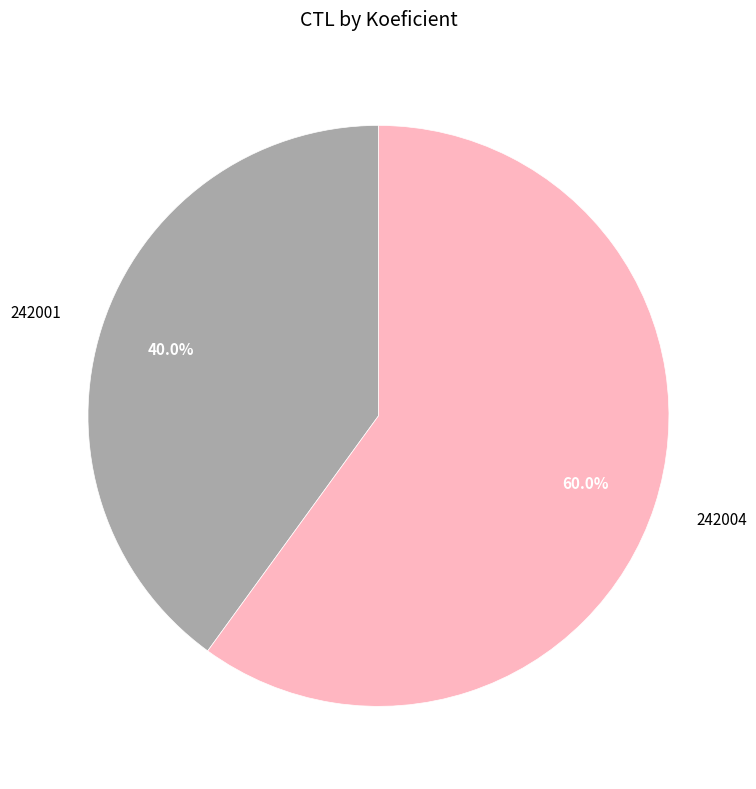

Is there any slice that represents more than half of the pie?

Yes